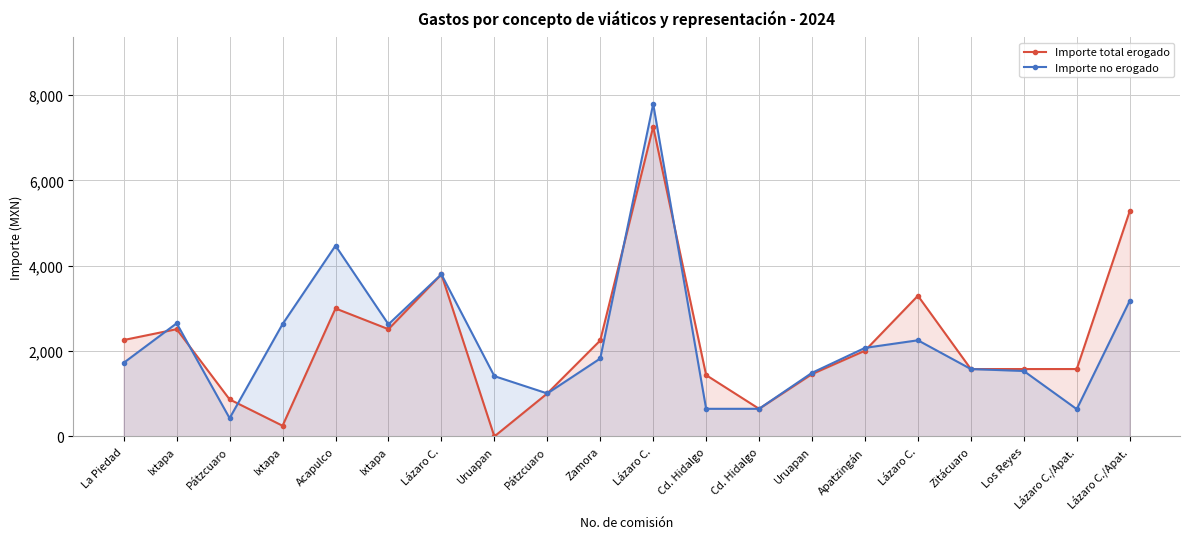

Between Lázaro C./Apat. and Pátzcuaro, which is larger?

Lázaro C./Apat.